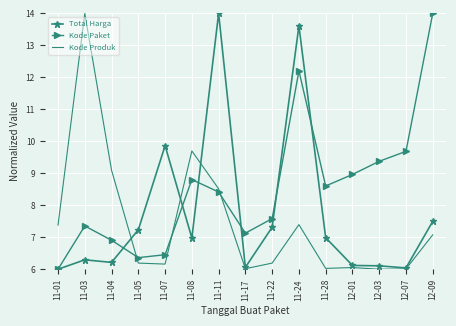

What position from the left is 11-03?

2